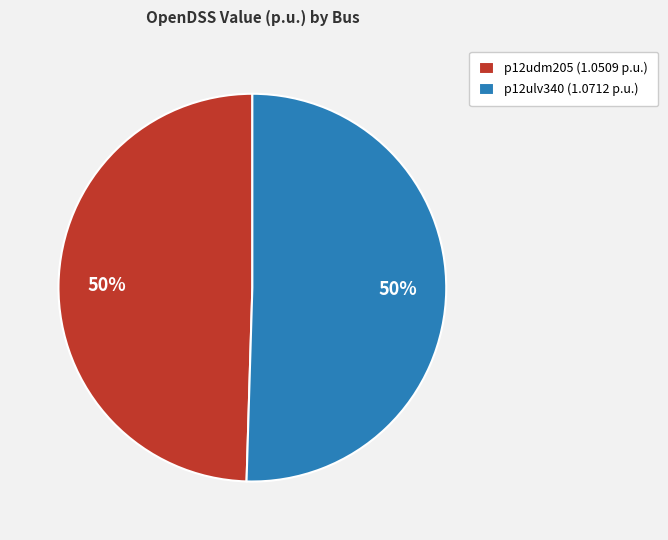

What is the ratio of the value at p12ulv340 (1.0712 p.u.) to the value at p12udm205 (1.0509 p.u.)?

1.0